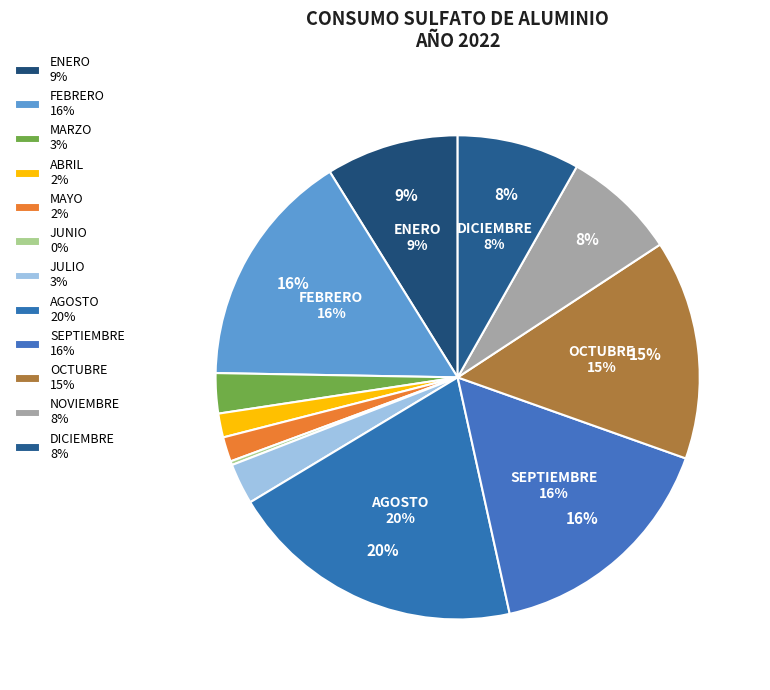

How many slices are in this pie chart?

12